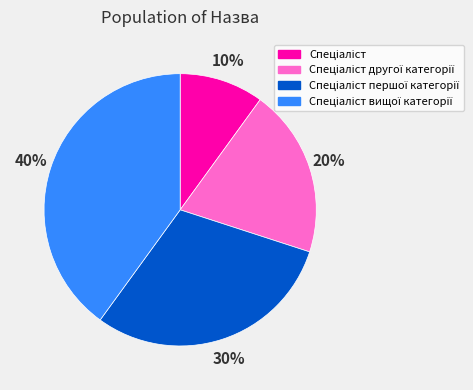

How many slices are in this pie chart?

4